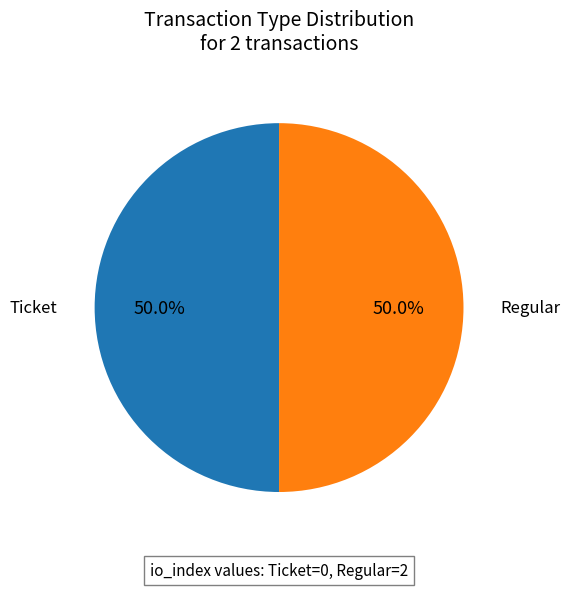

To the nearest percent, what is the difference between the largest and smallest slice percentages?

0%